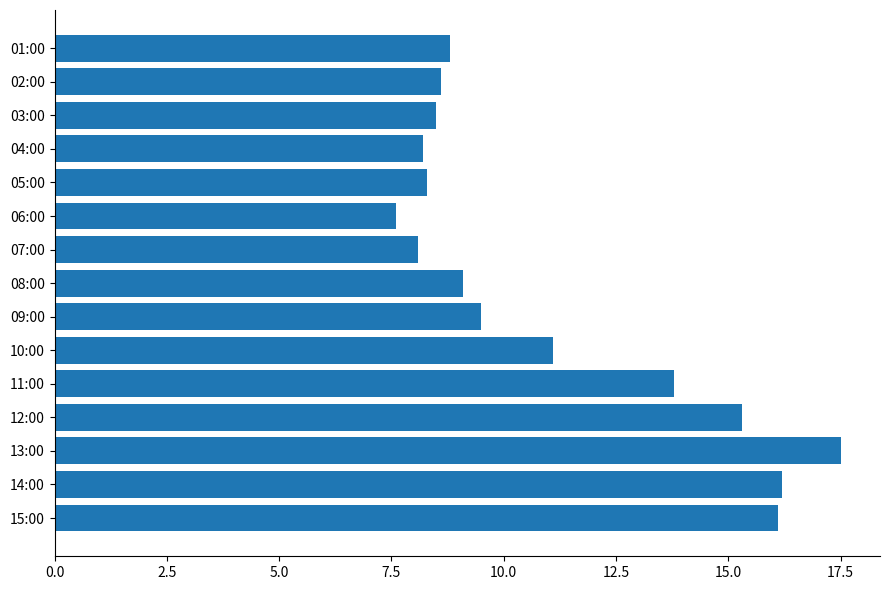

Between 02:00 and 10:00, which is larger?

10:00